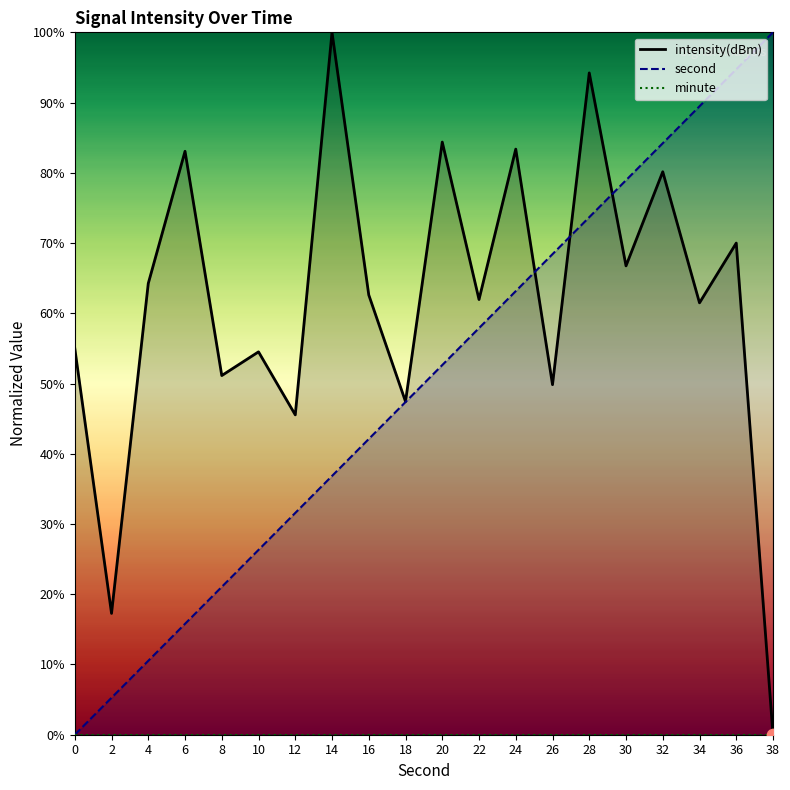

Which series reaches the maximum Y coordinate?

second